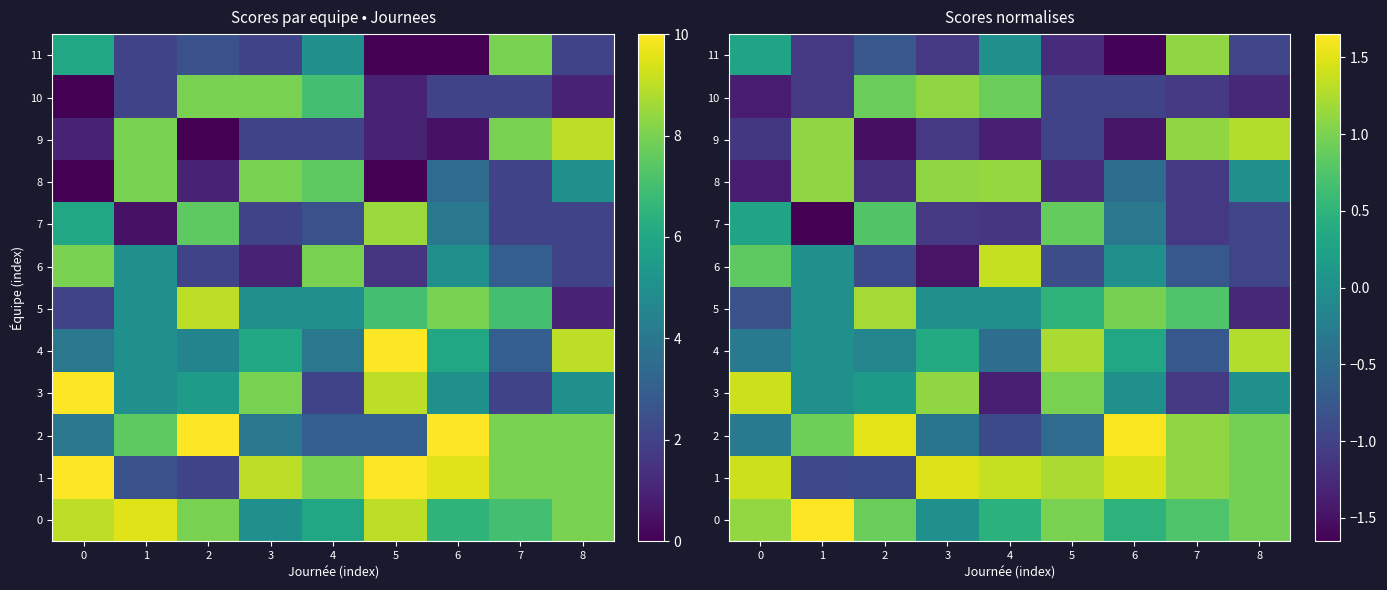

What is the difference between the highest and lowest values at 7?

2.2